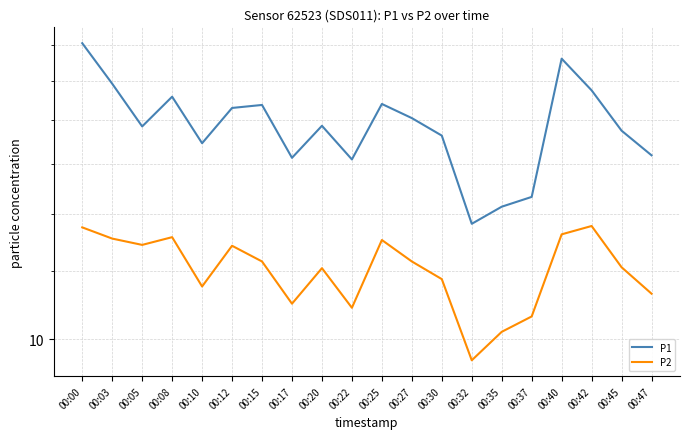

Where is the first local minimum for P1?

00:05